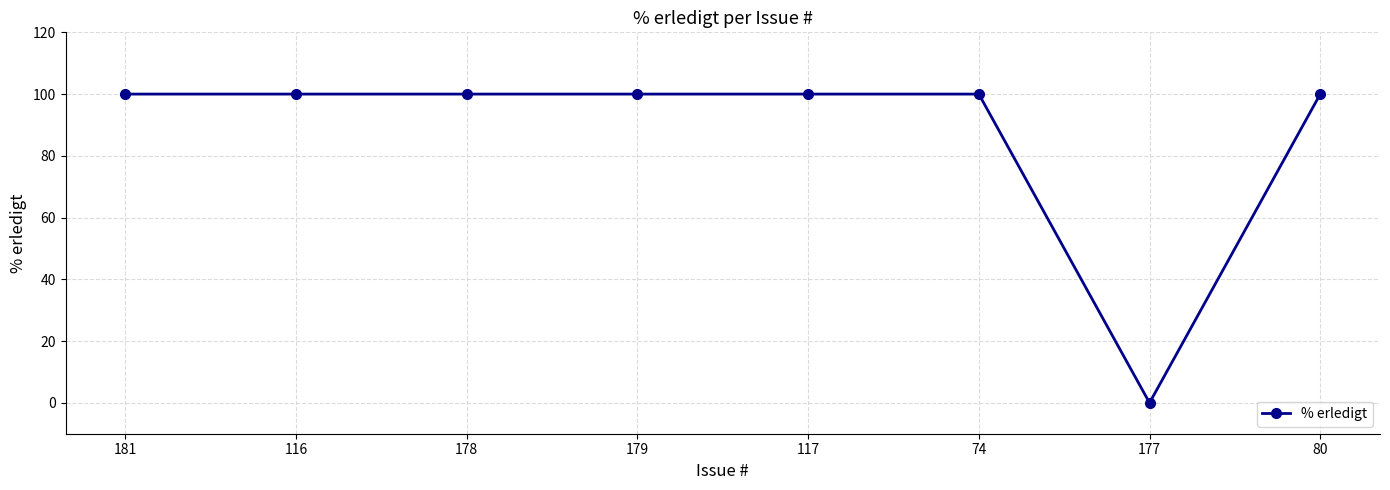

What is the ratio of the value at 181 to the value at 74?

1.0